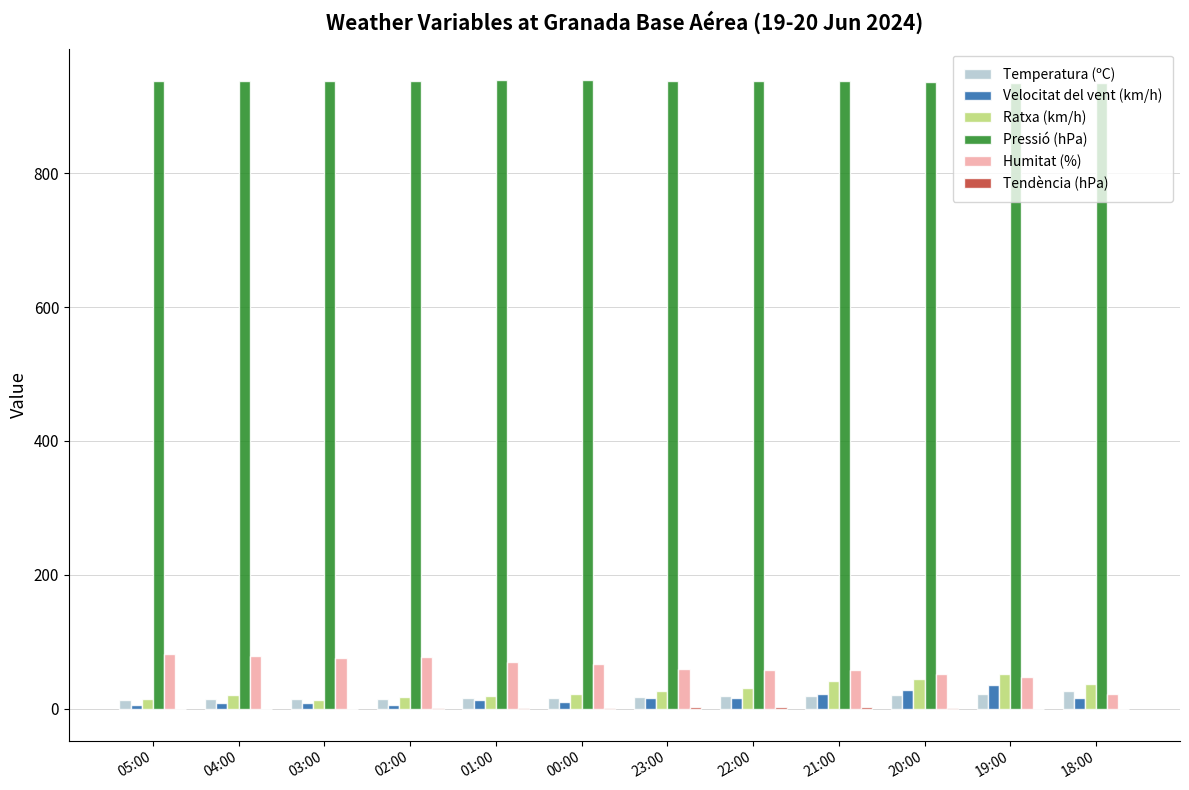

How many categories are shown in the chart?

12